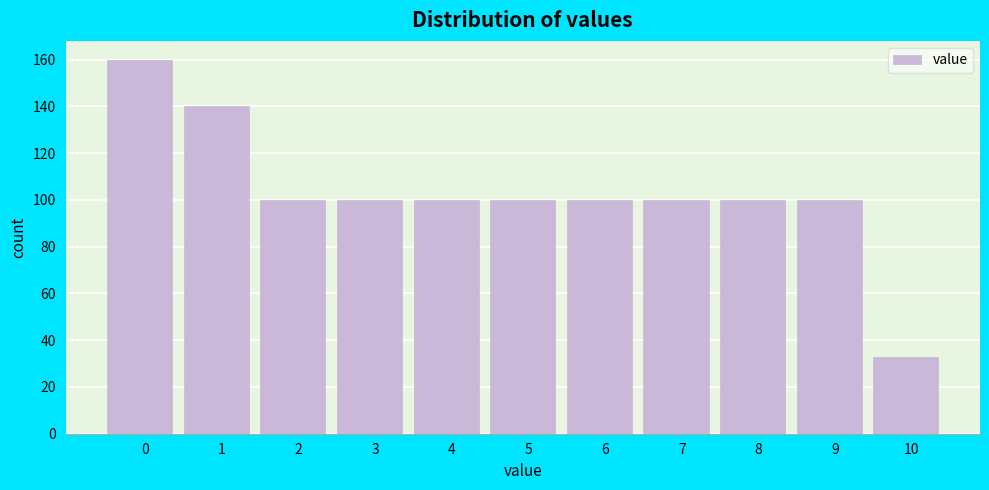

Reading right to left, transcribe all the data shown in this chart.

33	100	100	100	100	100	100	100	100	140	160